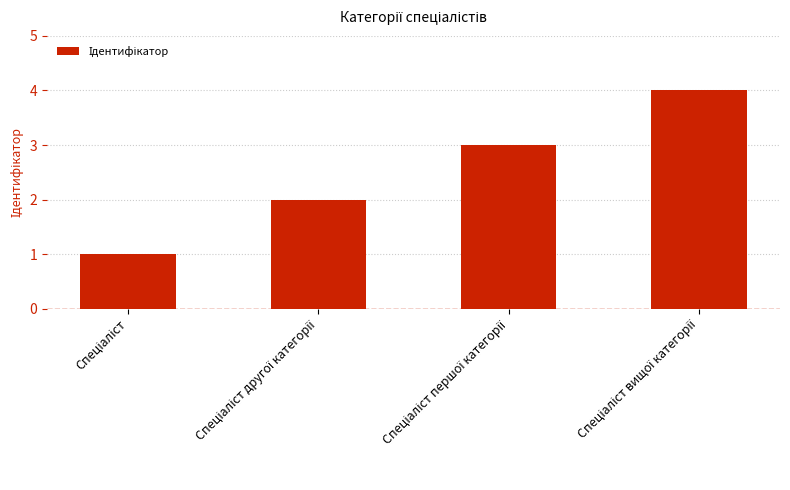

Reading left to right, extract all data points from this chart.

1	2	3	4